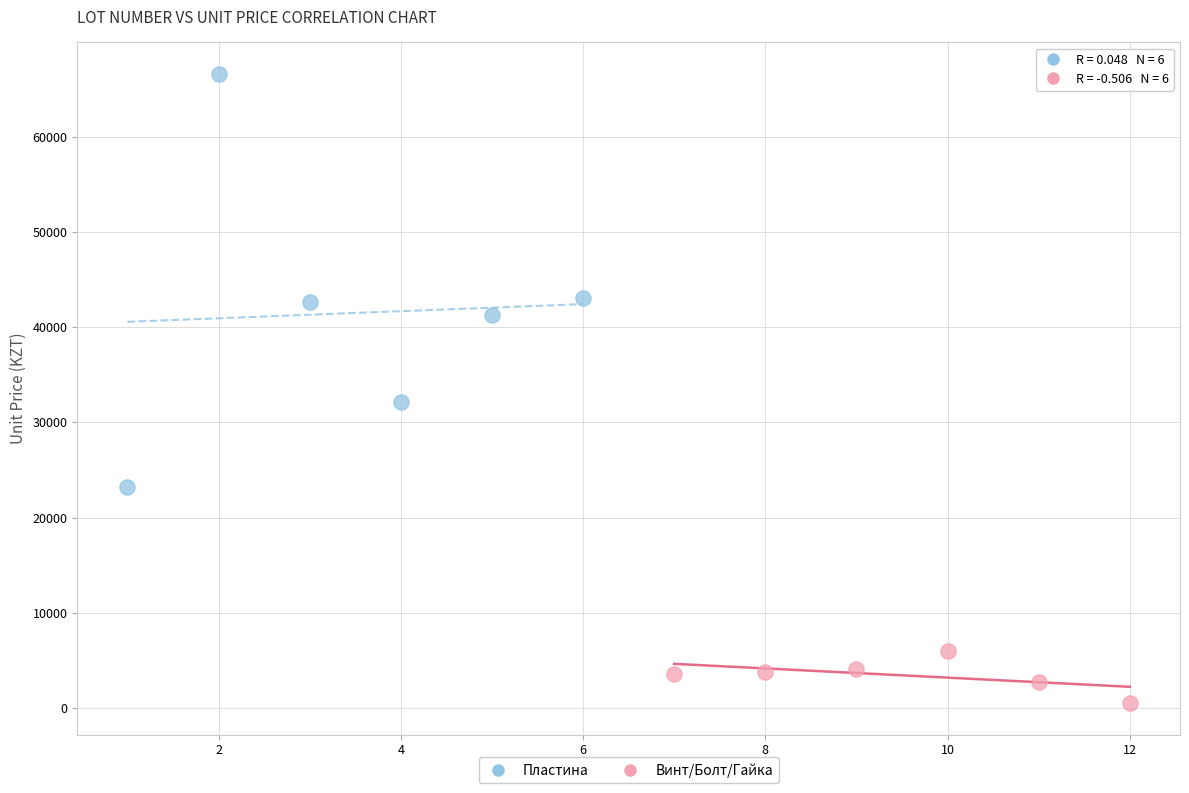

Which series reaches the maximum Y coordinate?

Пластина